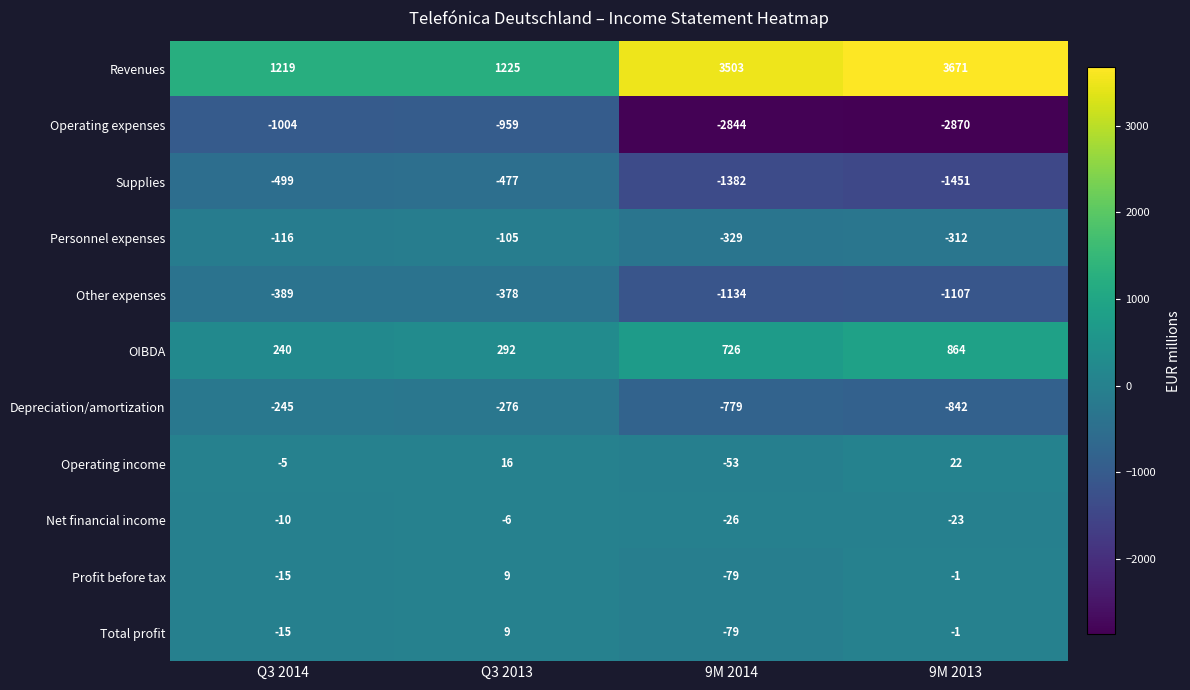

How many distinct data groups are displayed?

11